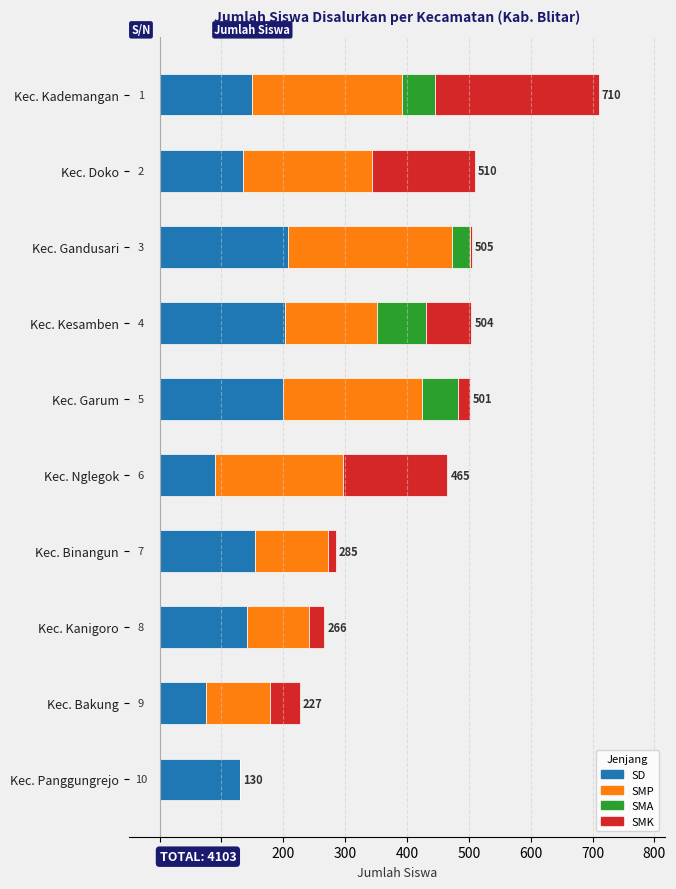

What are all the series names shown in the legend?

SD, SMP, SMA, SMK